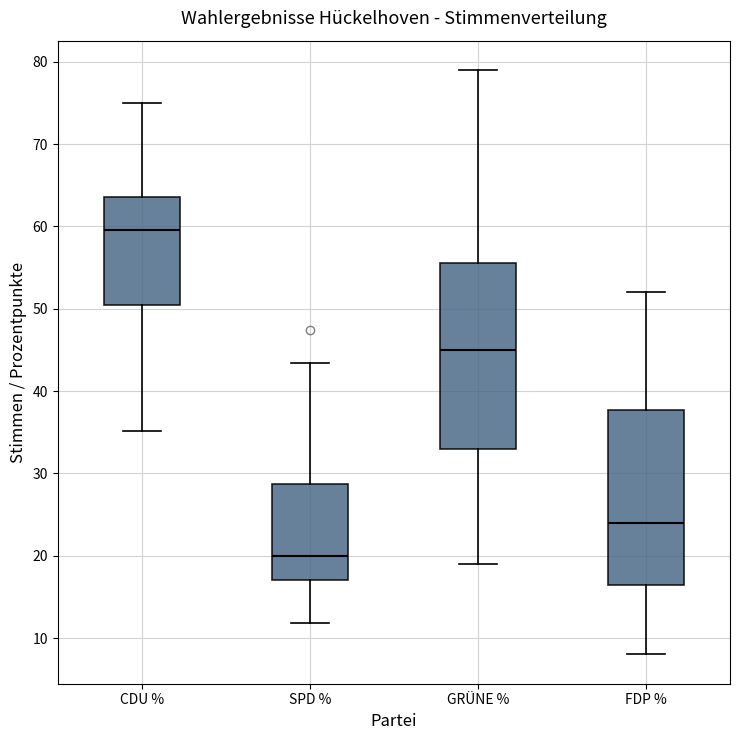

Reading left to right, transcribe this box plot: for each box, give where its median line is, the range the box spans, and where its two whiskers end, as read against the y-axis. The values are not printed on the chart, so give them approximately, as read against the axis.

CDU %: median 60, box 50 to 64, whiskers 35 to 75
SPD %: median 20, box 17 to 29, whiskers 12 to 43
GRÜNE %: median 45, box 33 to 56, whiskers 19 to 79
FDP %: median 24, box 17 to 38, whiskers 8 to 52